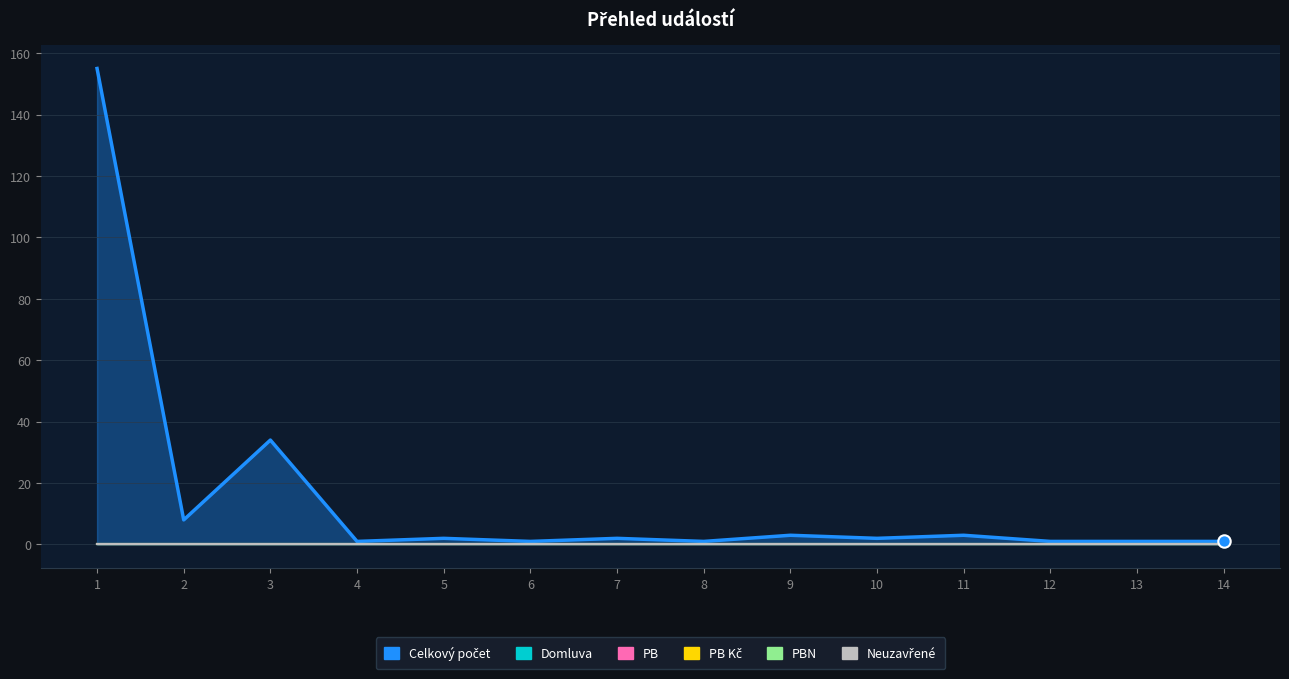

At how many categories does at least one series exceed 101?

1